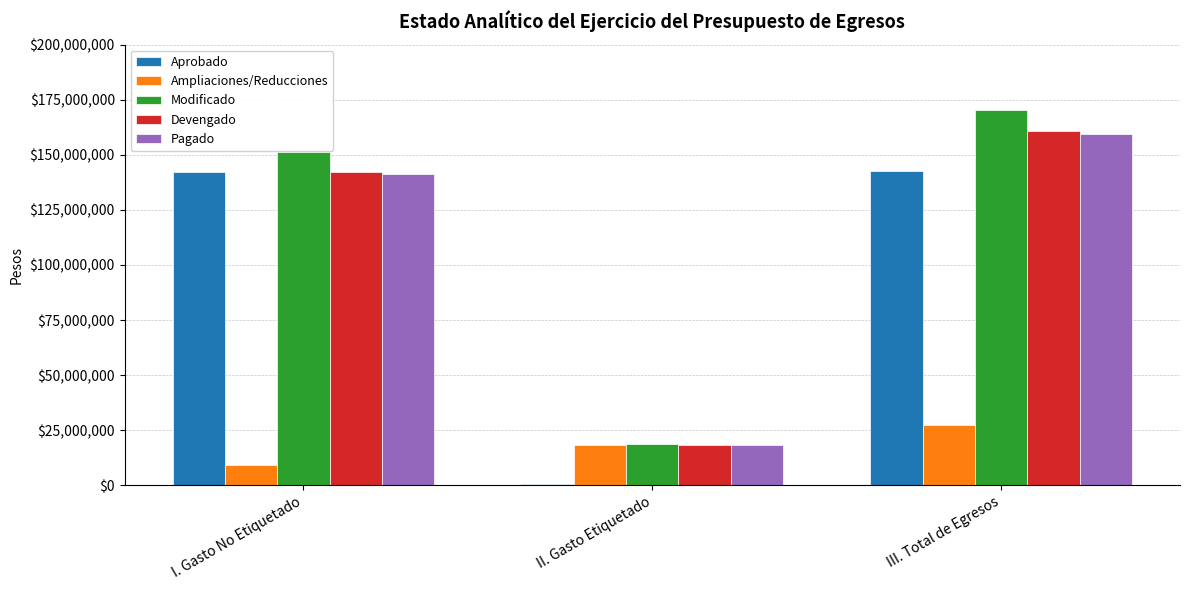

Are the bars horizontal?

No